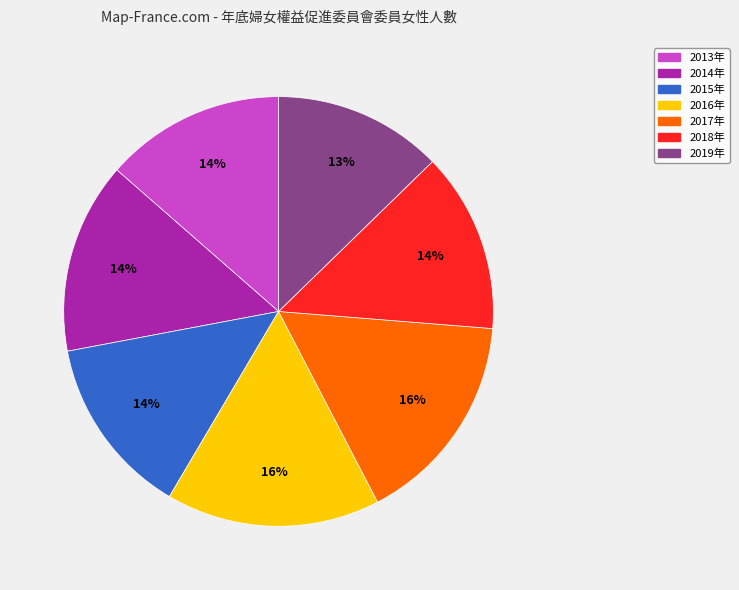

Does 2014年 represent more than half of the total?

No